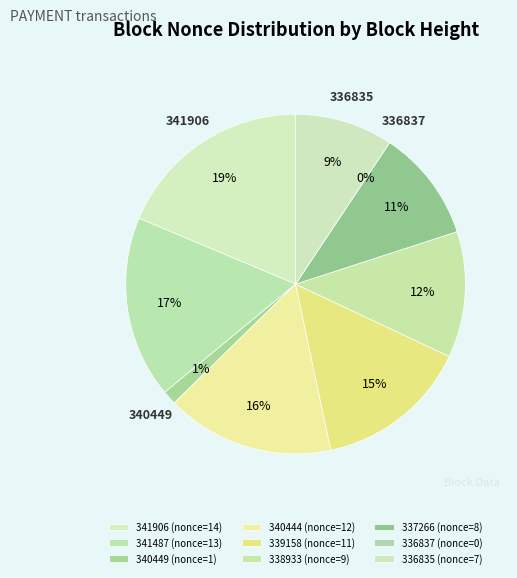

How many segments does this pie chart have?

9